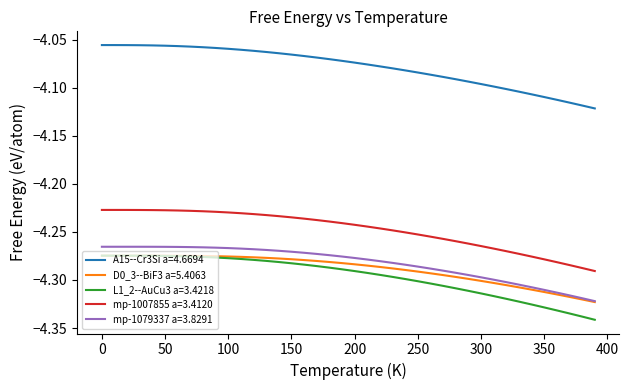

True or false: mp-1007855 a=3.4120 and L1_2--AuCu3 a=3.4218 intersect in this chart.

False